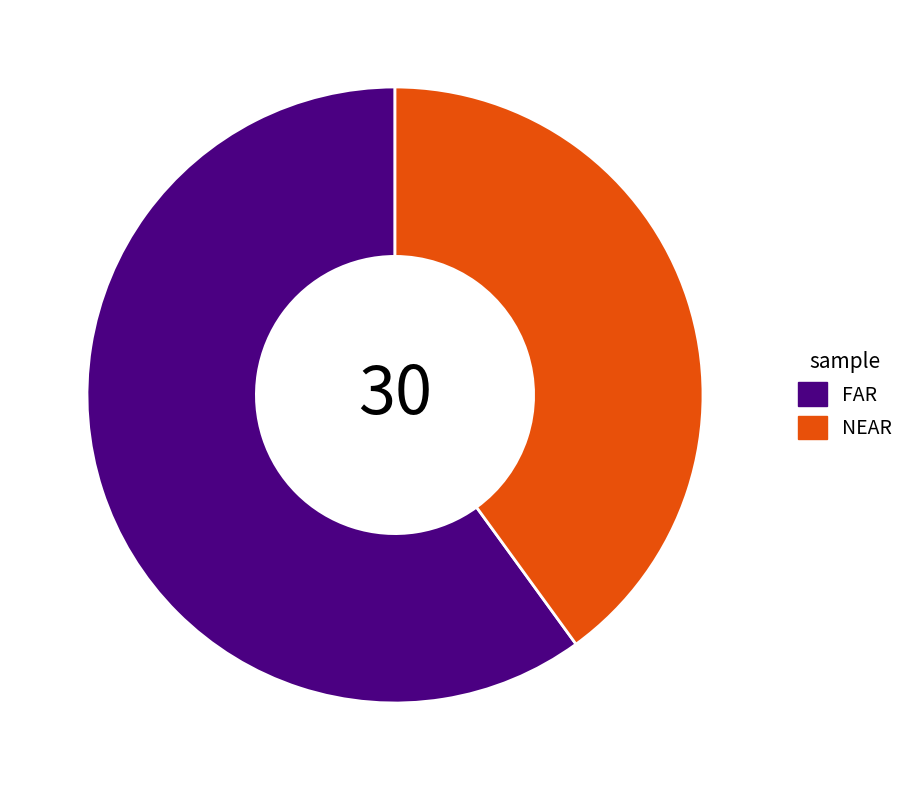

How many segments does this pie chart have?

2